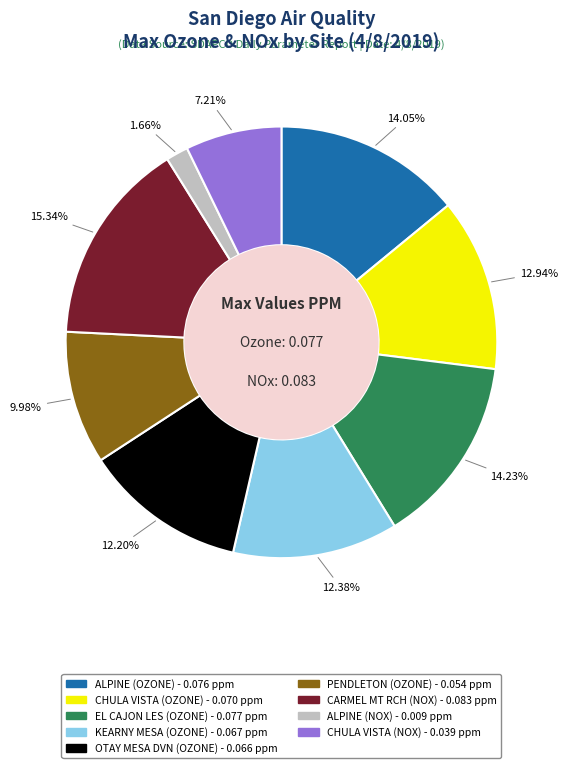

Is ALPINE (OZONE) the majority of the pie?

No